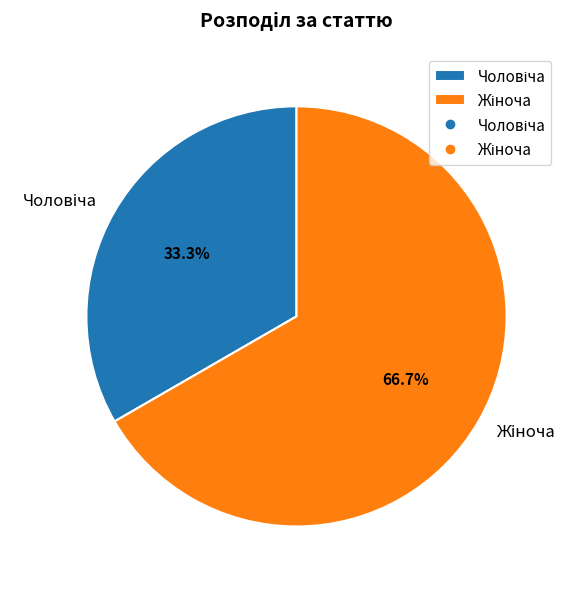

Is there any slice that represents more than half of the pie?

Yes